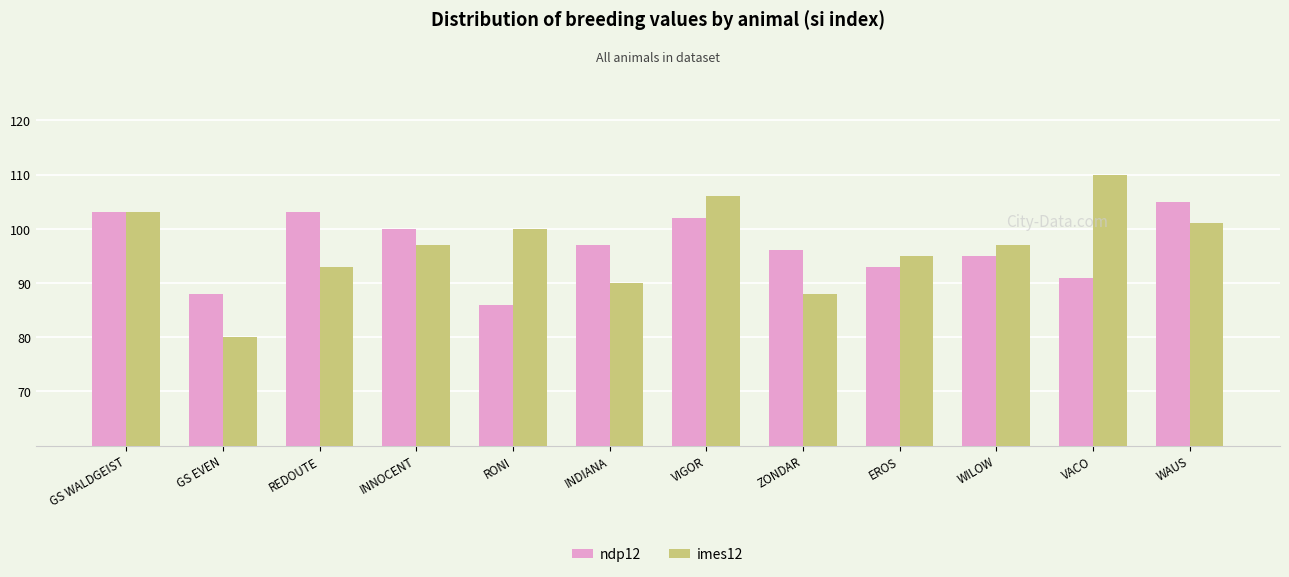

List the series in order of their peak value, lowest first.

ndp12, imes12